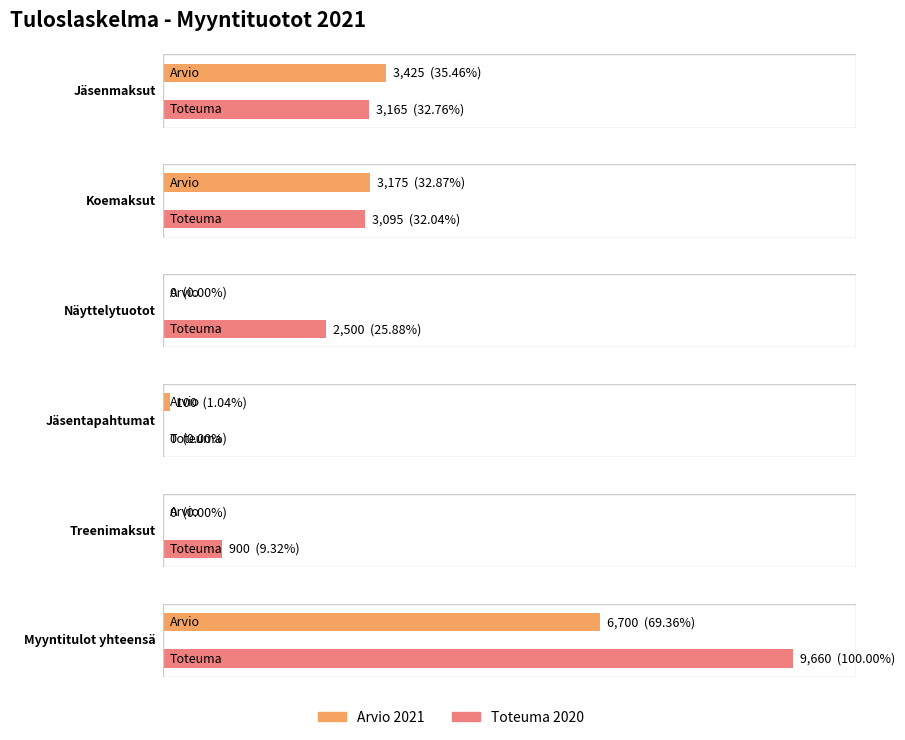

List the series in order of their peak value, highest first.

Toteuma 2020, Arvio 2021